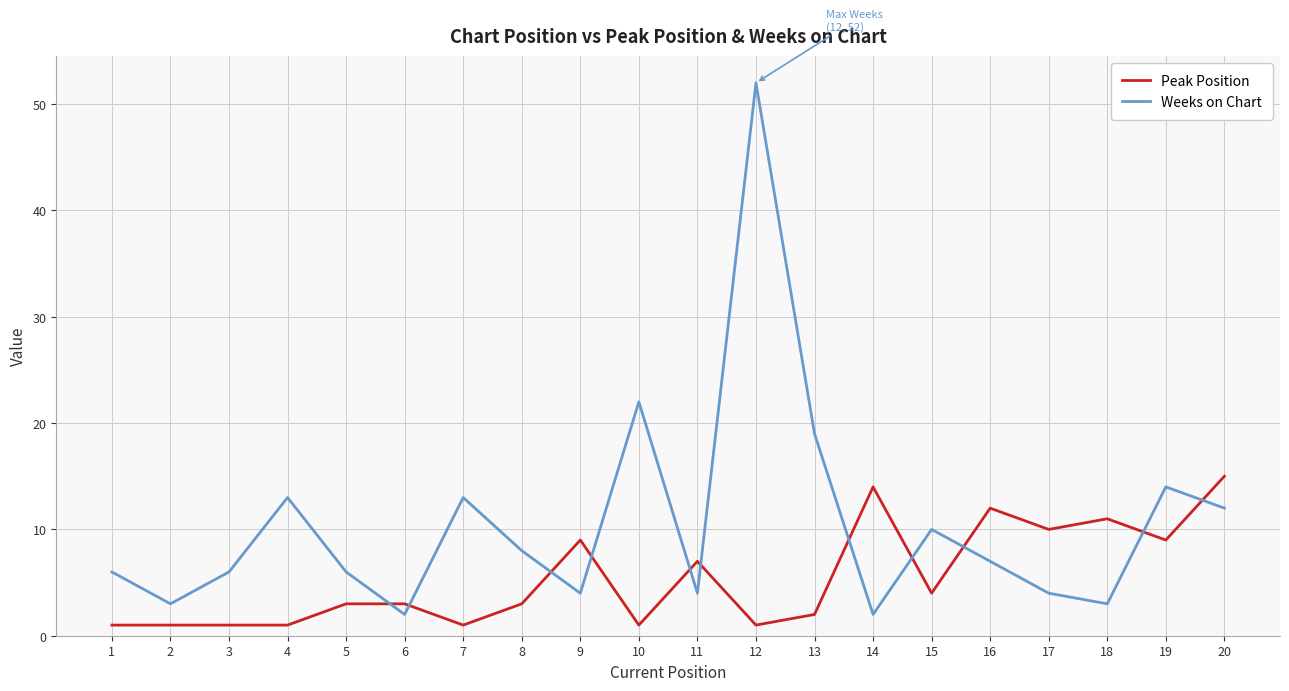

Between which two adjacent categories do Peak Position and Weeks on Chart first intersect?

5 and 6